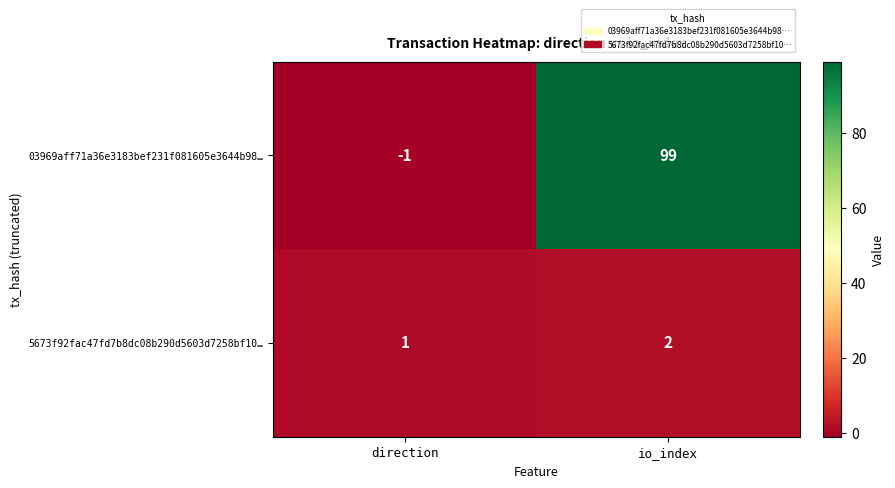

How many categories are shown in the chart?

2